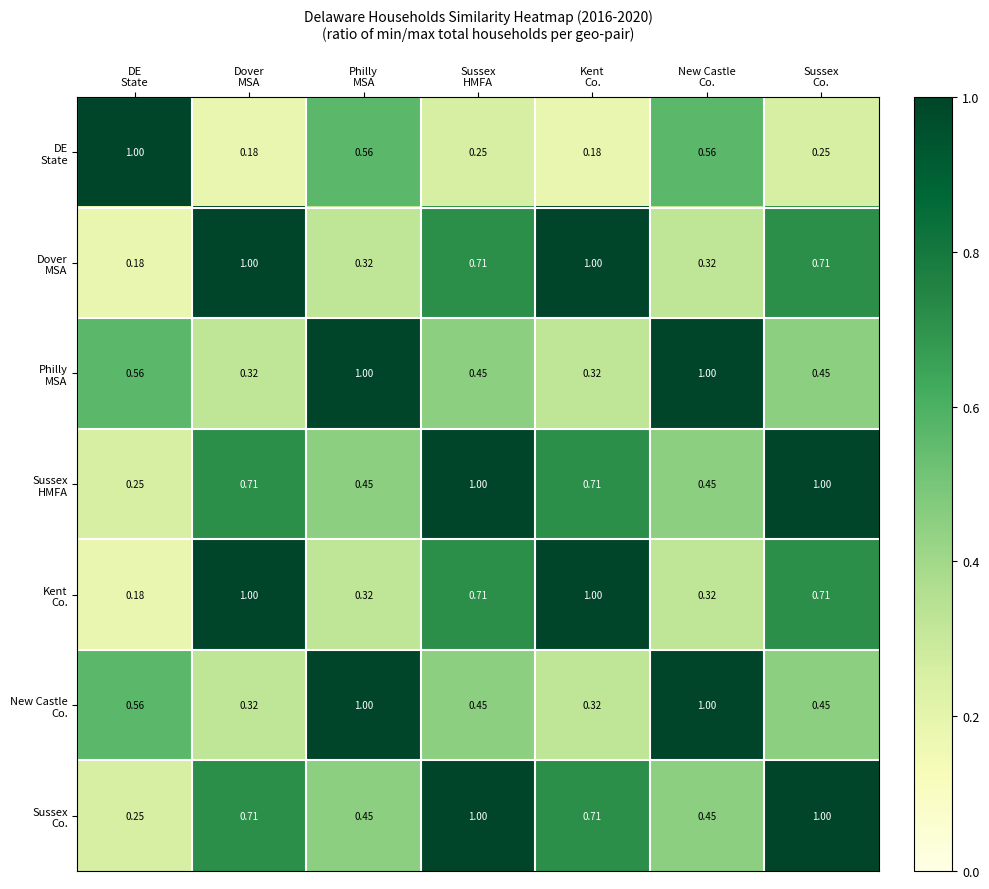

List the series in order of their peak value, highest first.

DE State, Dover MSA, Philly MSA, Sussex HMFA, Kent Co., New Castle Co., Sussex Co.